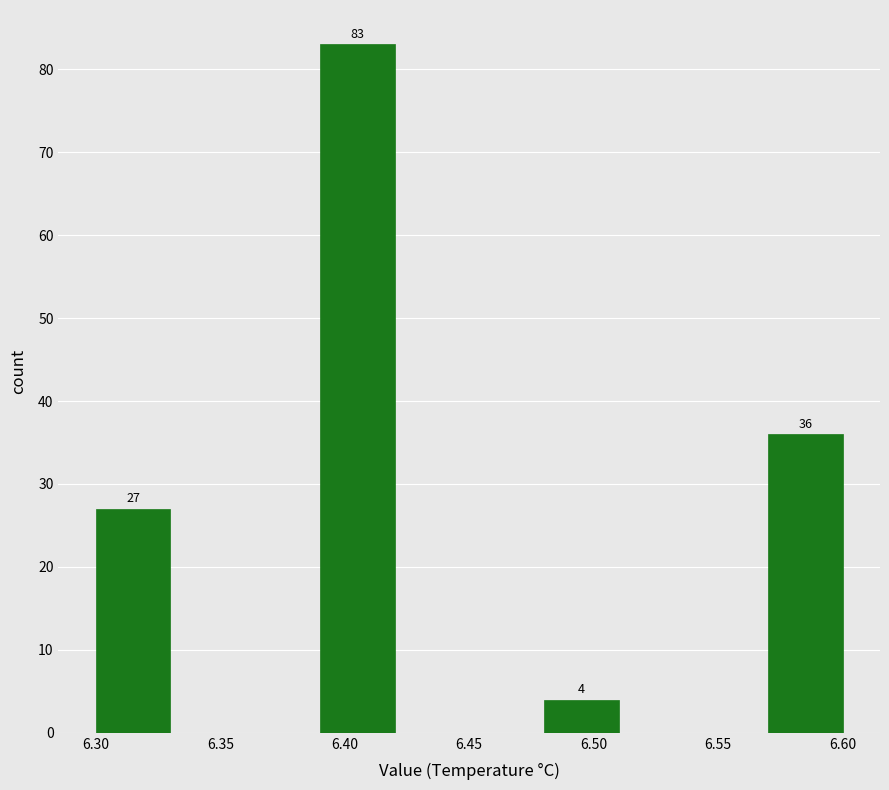

Which range on the x-axis has the tallest bar?

6.39 to 6.42